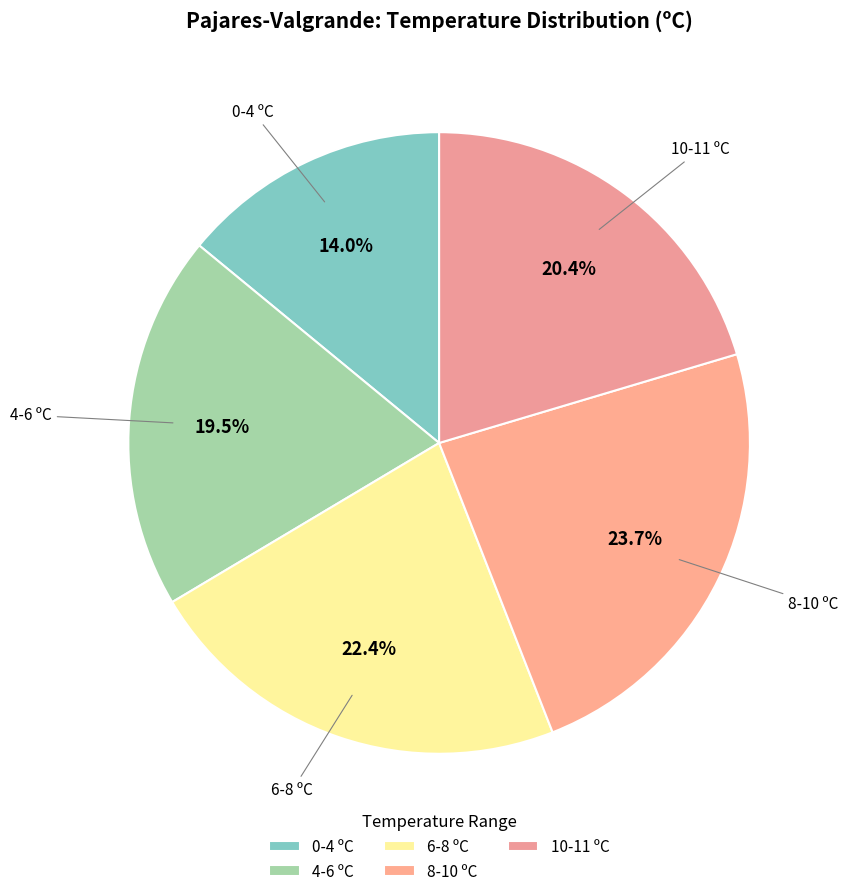

Is 10-11 ºC the majority of the pie?

No